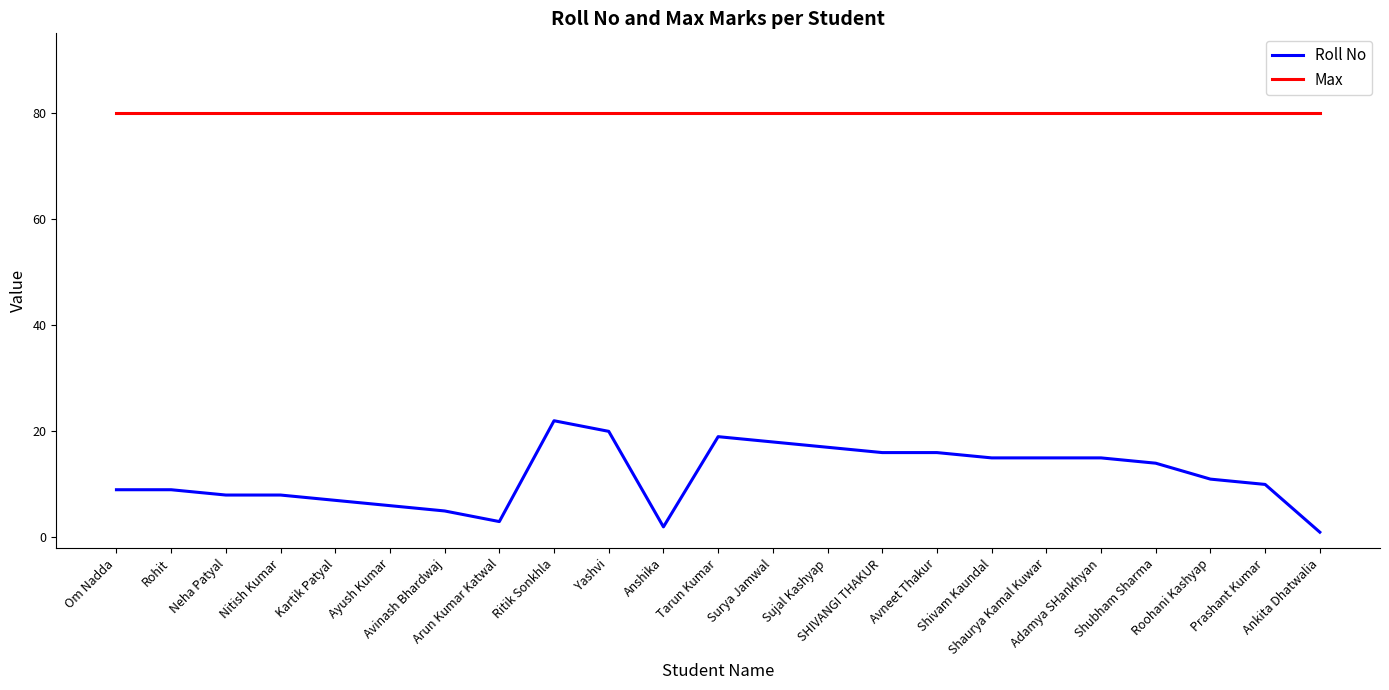

Which series has the largest total across all categories?

Max